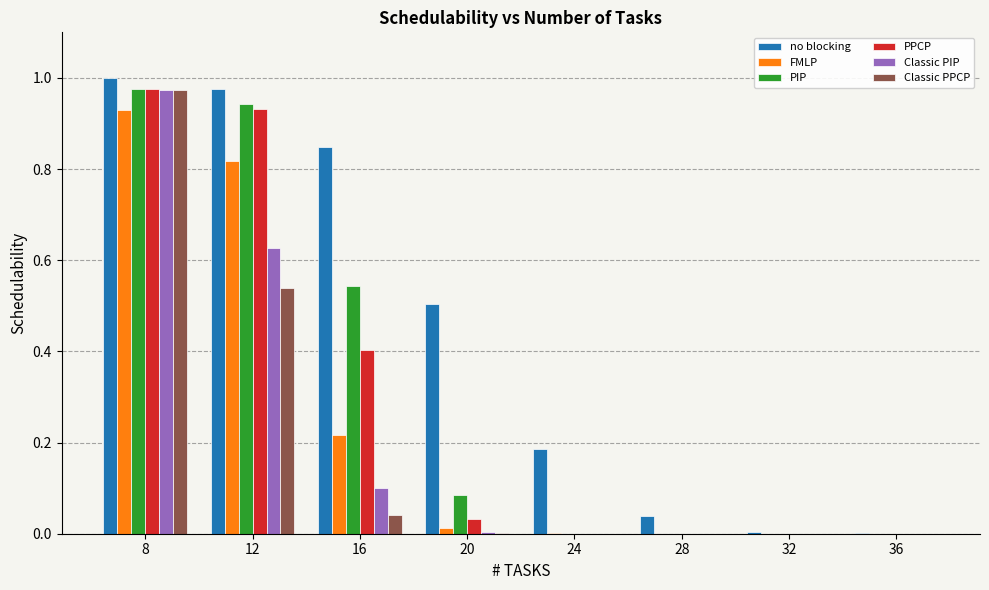

Which series changed the most between 28 and 32?

no blocking